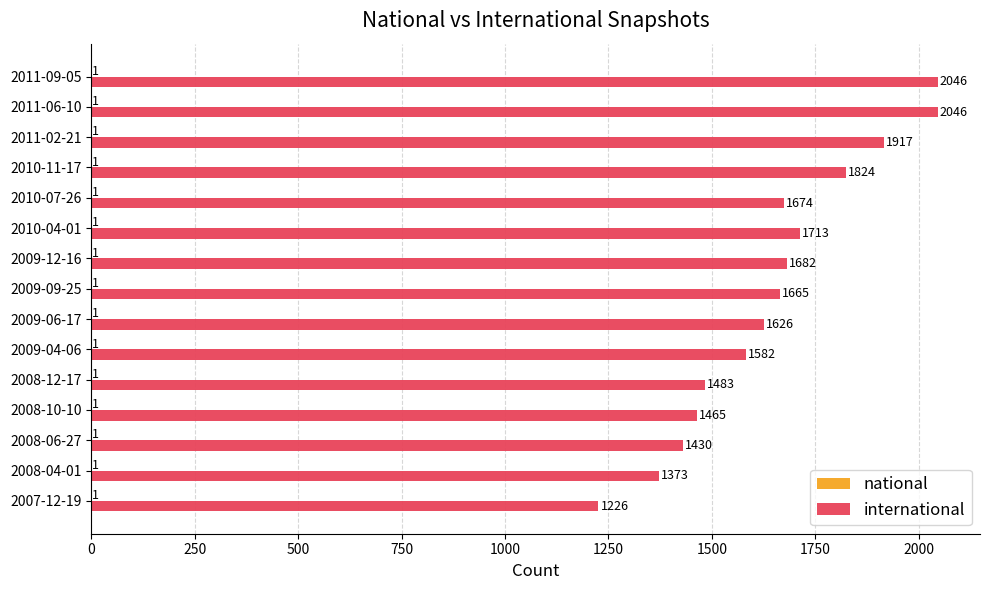

What is the total value across all series at 2011-06-10?

2047